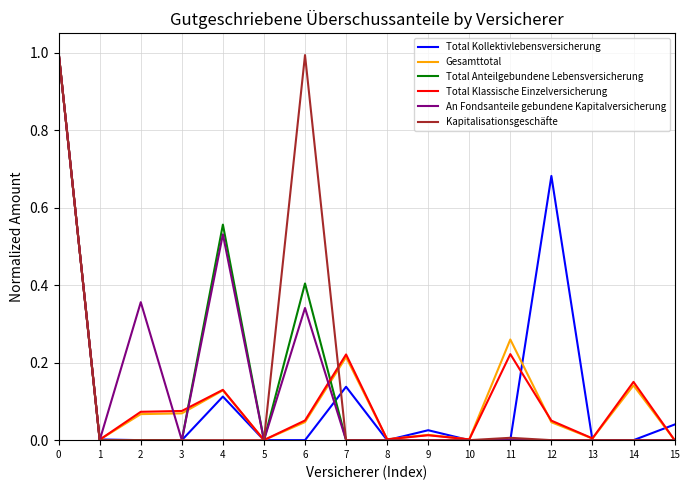

Is it true that Gesamttotal equals 0.0 at 10?

True